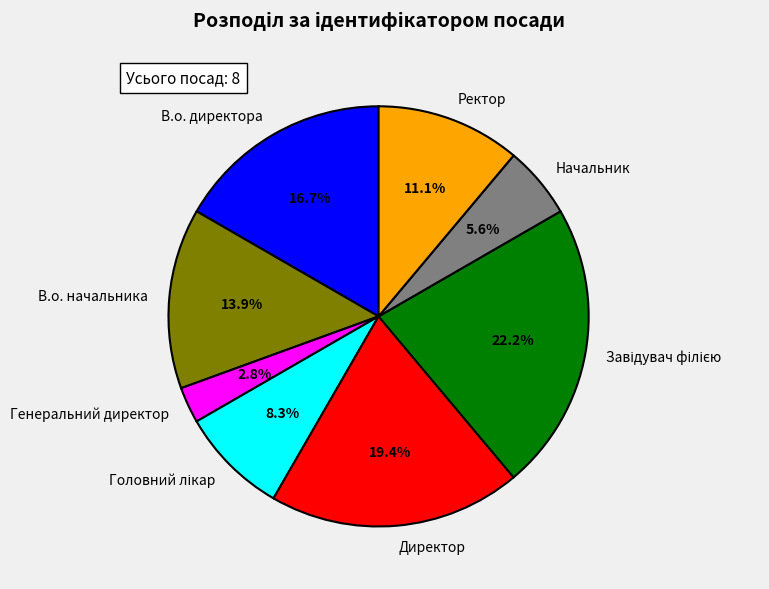

How many slices are in this pie chart?

8